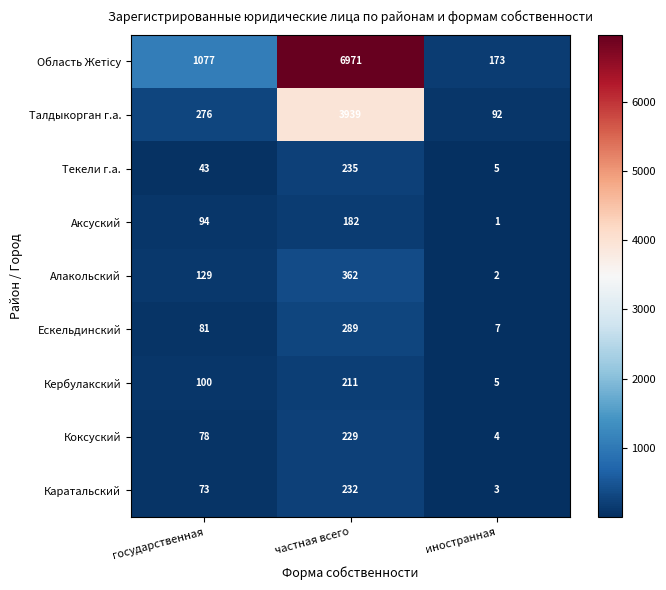

Is it true that Ескельдинский equals 7 at иностранная?

True